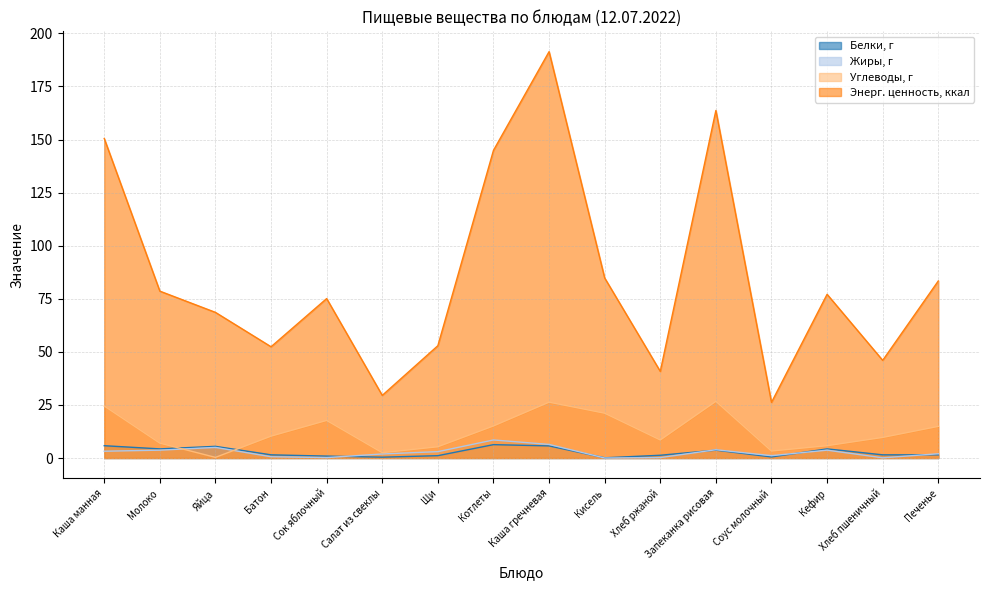

How many data points does each series have?

16